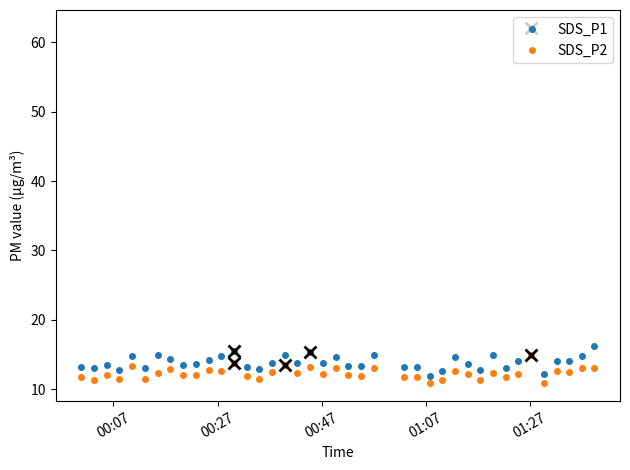

Count the number of categories in the chart.

40